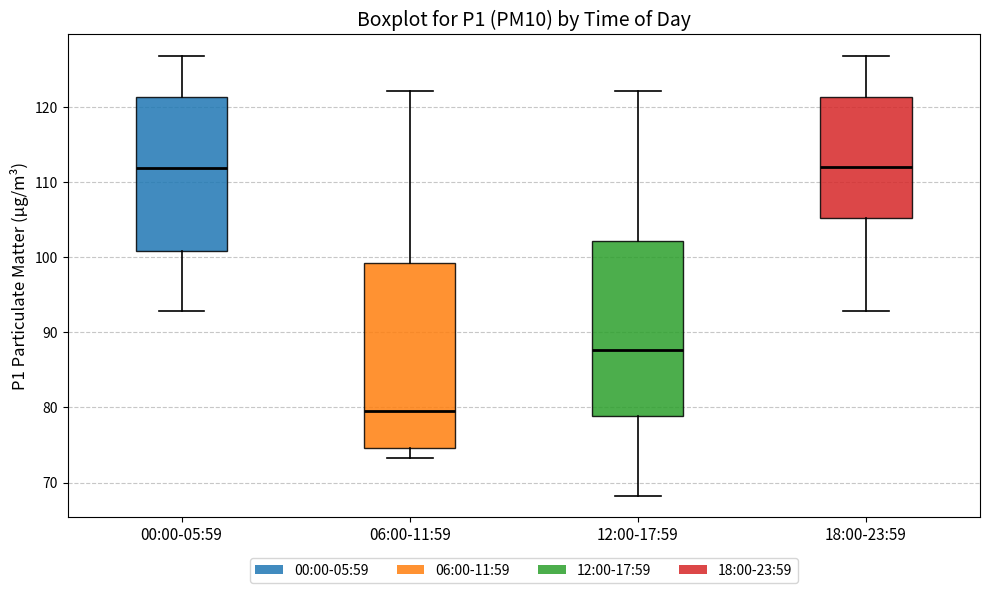

Comparing the boxes themselves (not the whiskers), which one is the tallest?

06:00-11:59